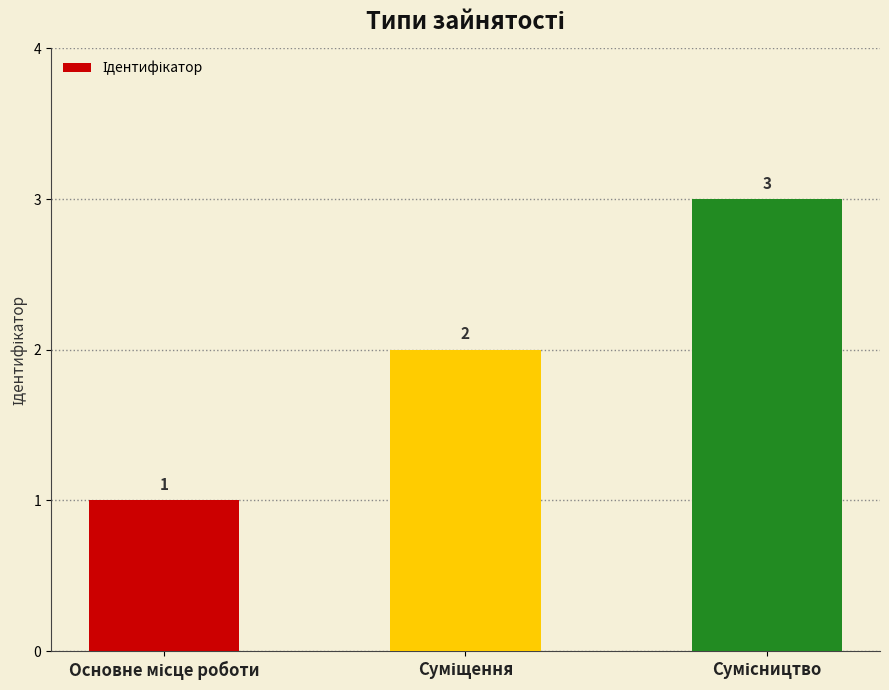

What is the sum of all values?

6